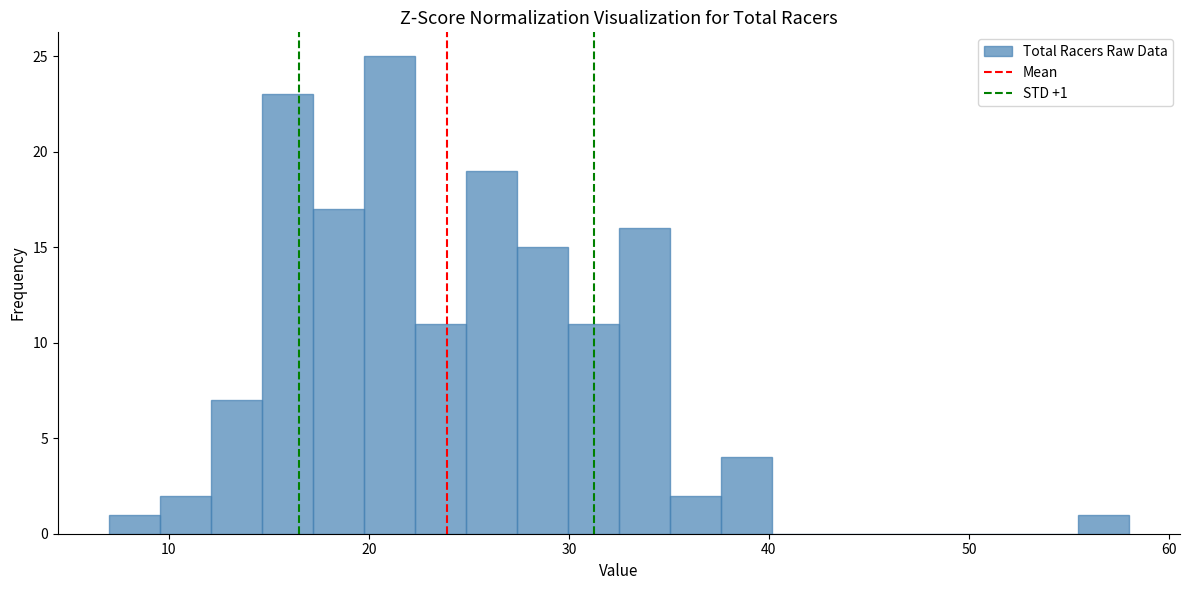

Around what value on the x-axis is the tallest bar? Give the approximate position of its centre, as read against the axis.

21